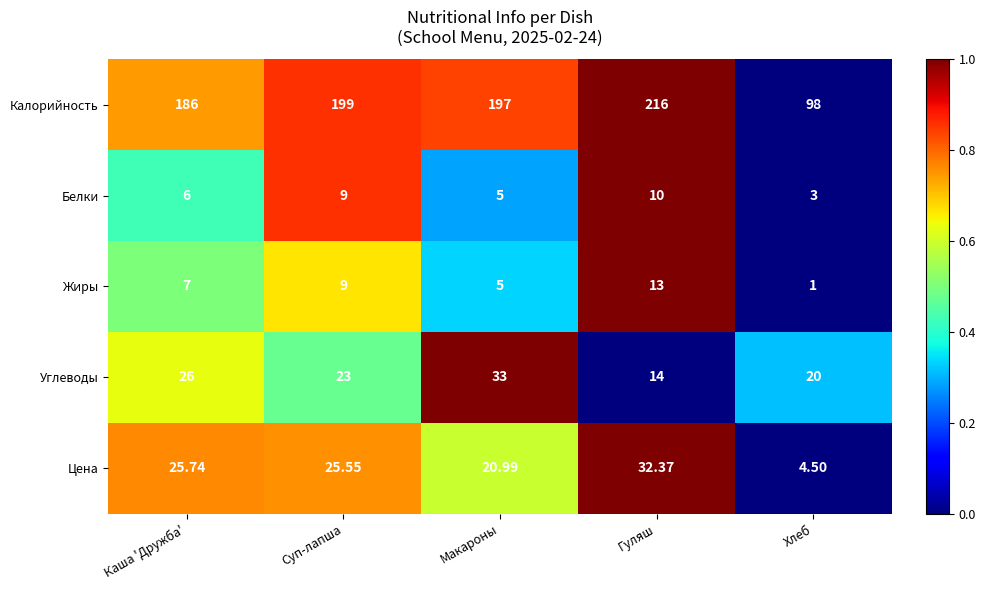

Which label corresponds to the smallest value in the chart?

Хлеб